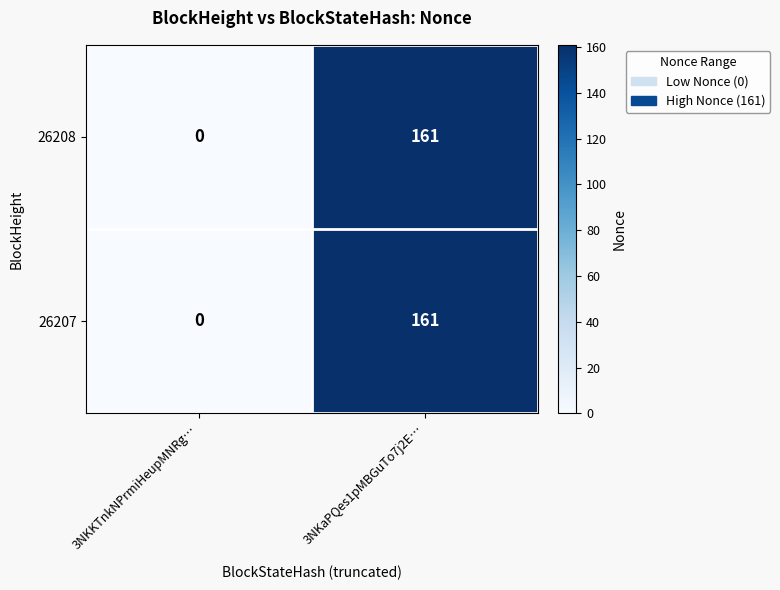

Reading left to right, list all the values displayed in this chart.

26208: 3NKKTnkNPrmiHeupMNRg…=0	3NKaPQes1pMBGuTo7j2E…=161
26207: 3NKKTnkNPrmiHeupMNRg…=0	3NKaPQes1pMBGuTo7j2E…=161